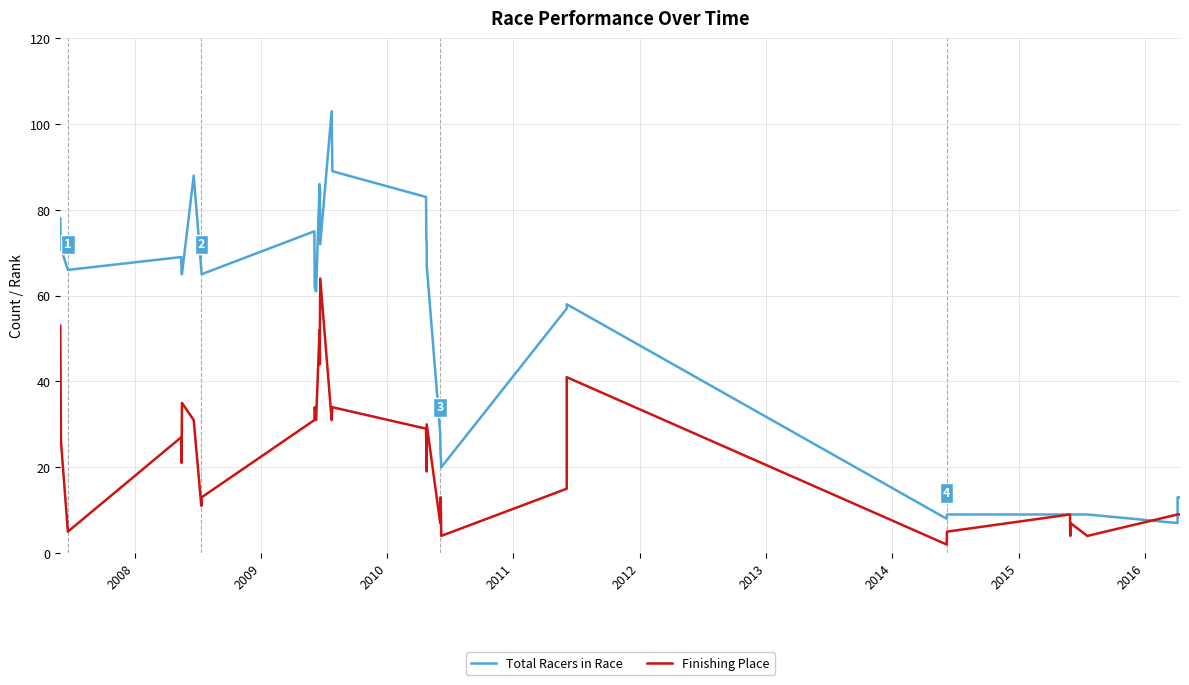

At how many categories does at least one series exceed 21?

28